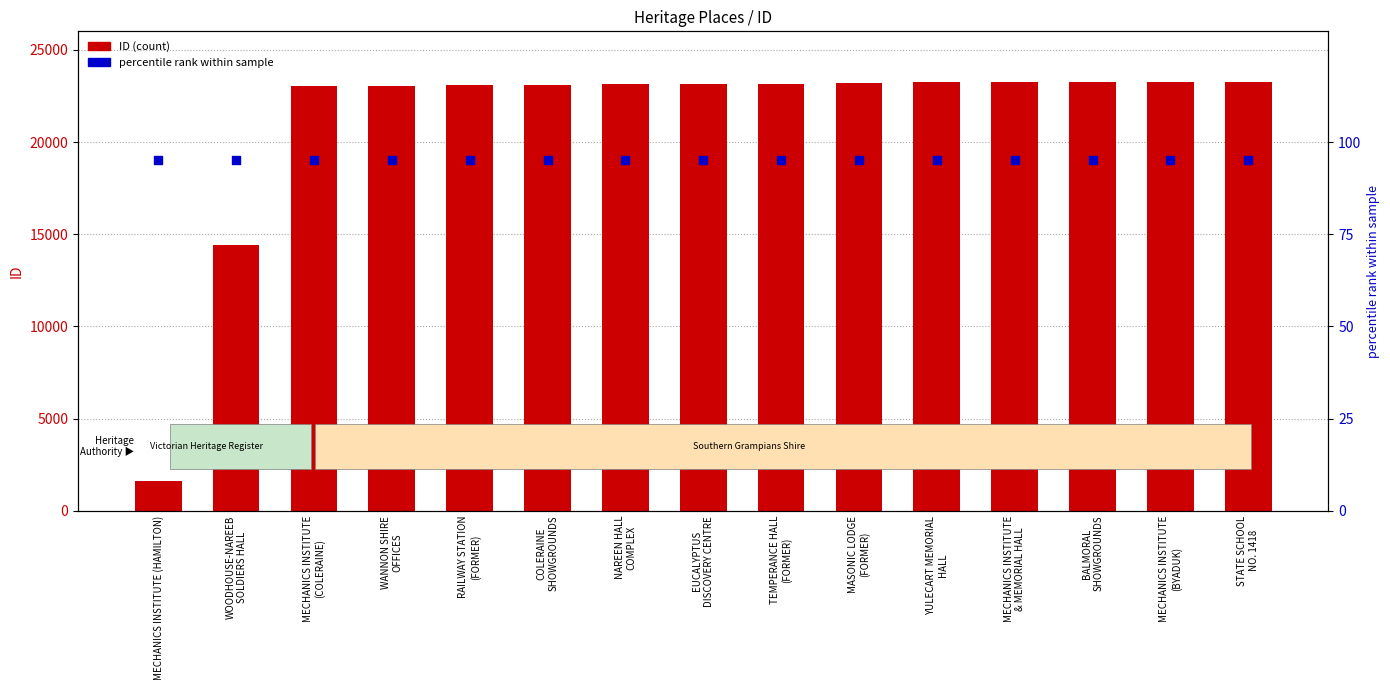

At which category is the sum across all series the highest?

STATE SCHOOL
NO. 1418